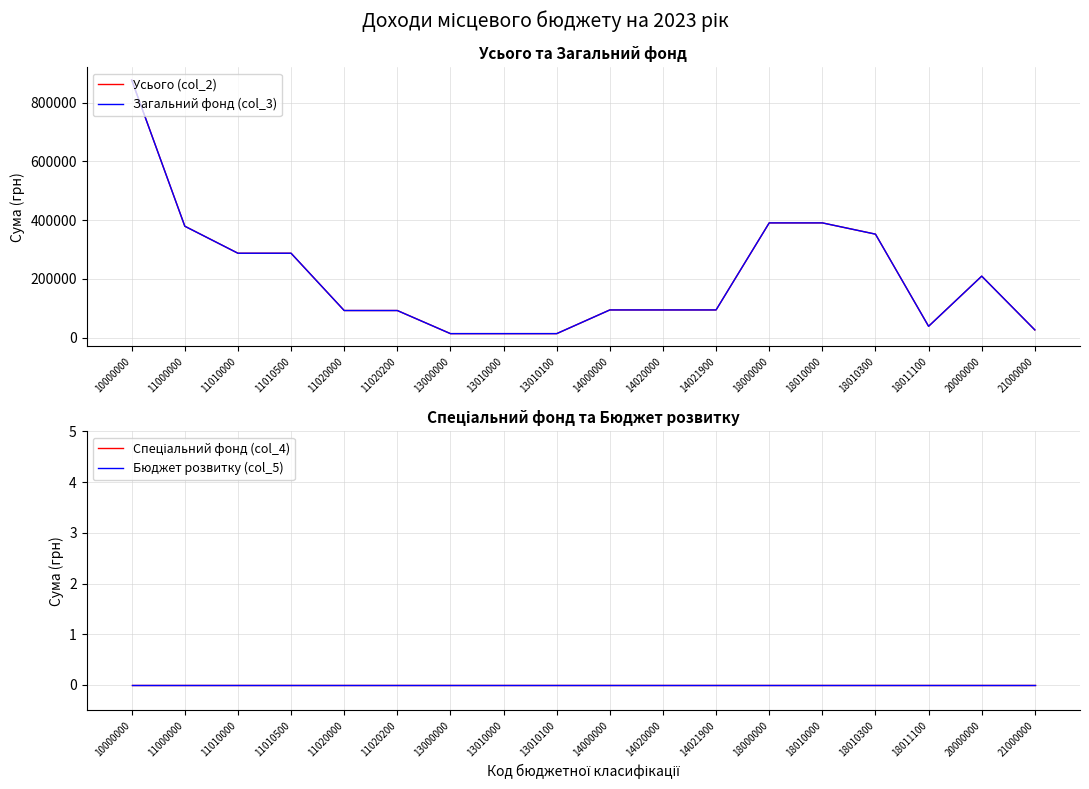

Reading left to right, list all the values displayed in this chart.

Усього (col_2): 10000000=876652	11000000=379000	11010000=287000	11010500=287000	11020000=92000	11020200=92000	13000000=13329	13010000=13329	13010100=13329	14000000=94000	14020000=94000	14021900=94000	18000000=390323	18010000=390323	18010300=352000	18011100=38323	20000000=209000	21000000=26000
Загальний фонд (col_3): 10000000=876652	11000000=379000	11010000=287000	11010500=287000	11020000=92000	11020200=92000	13000000=13329	13010000=13329	13010100=13329	14000000=94000	14020000=94000	14021900=94000	18000000=390323	18010000=390323	18010300=352000	18011100=38323	20000000=209000	21000000=26000
Спеціальний фонд (col_4): 10000000=0	11000000=0	11010000=0	11010500=0	11020000=0	11020200=0	13000000=0	13010000=0	13010100=0	14000000=0	14020000=0	14021900=0	18000000=0	18010000=0	18010300=0	18011100=0	20000000=0	21000000=0
Бюджет розвитку (col_5): 10000000=0	11000000=0	11010000=0	11010500=0	11020000=0	11020200=0	13000000=0	13010000=0	13010100=0	14000000=0	14020000=0	14021900=0	18000000=0	18010000=0	18010300=0	18011100=0	20000000=0	21000000=0